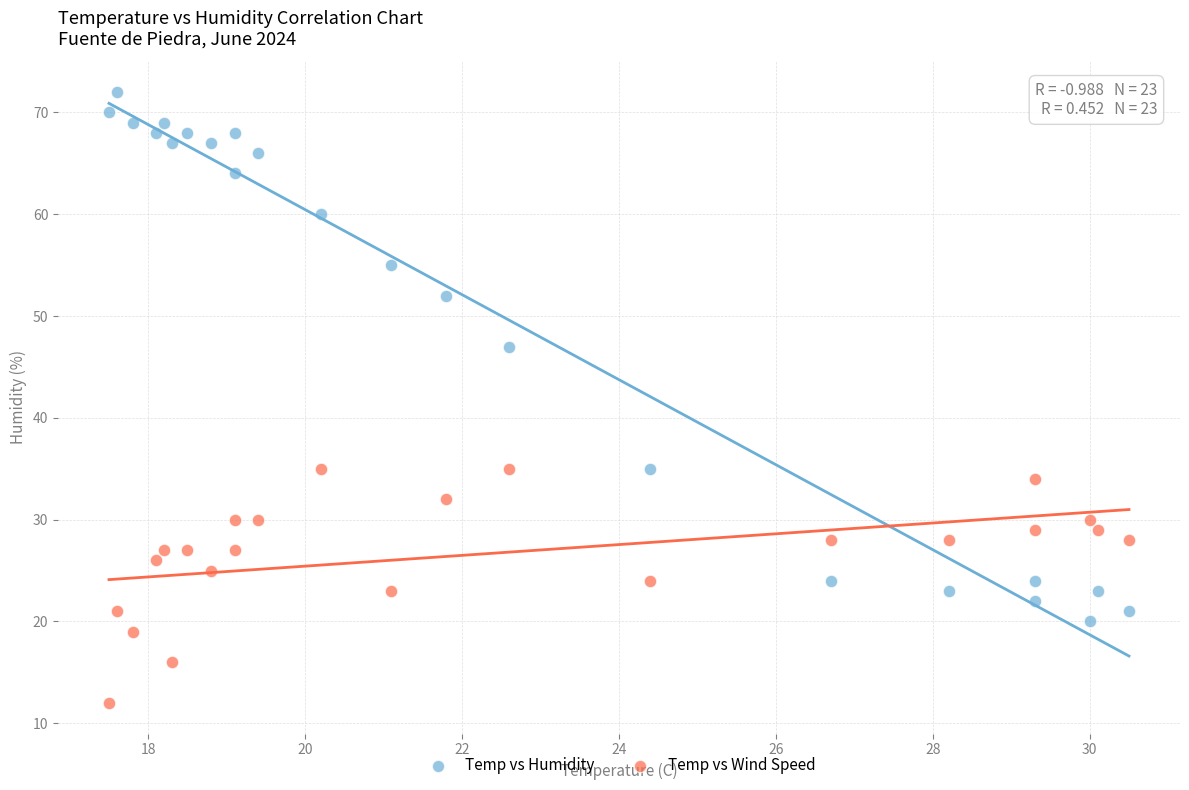

Across all data points, what is the range of Y values (max minus min)?

60